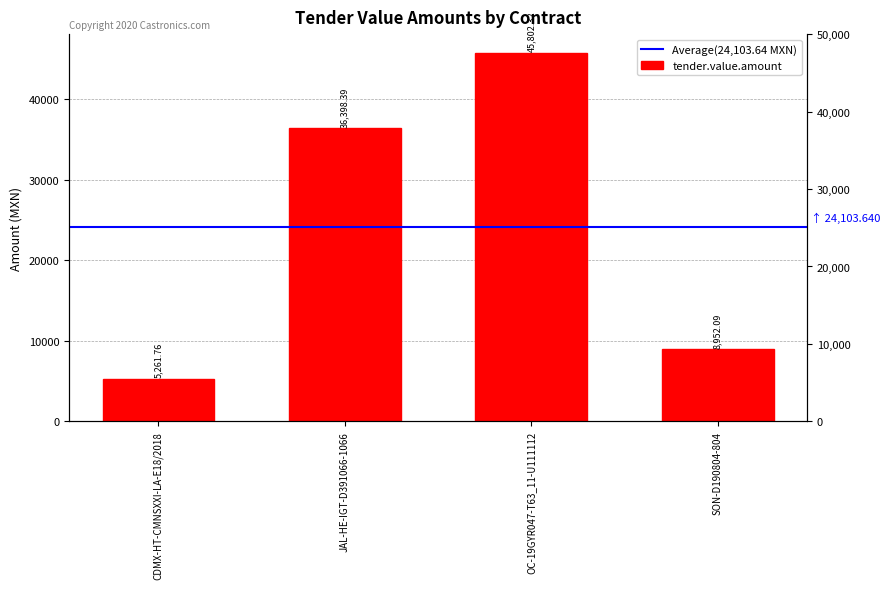

What is the label of the 2nd bar from the right?

OC-19GYR047-T63_11-U111112